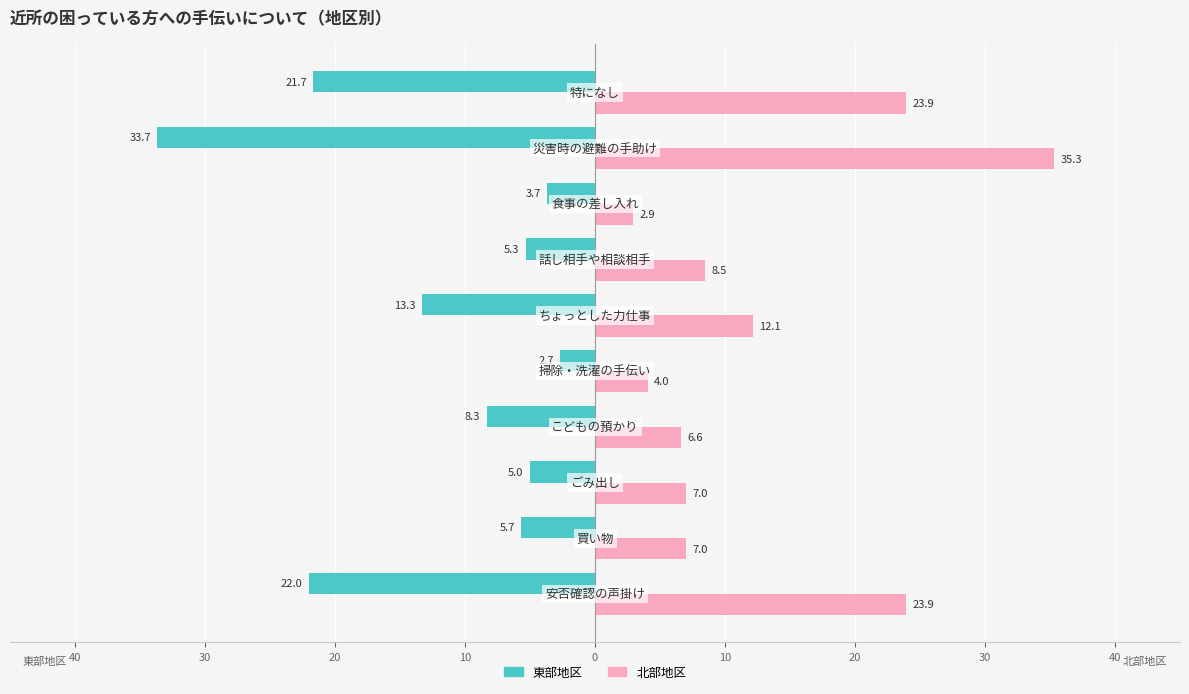

What are all the series names shown in the legend?

東部地区, 北部地区